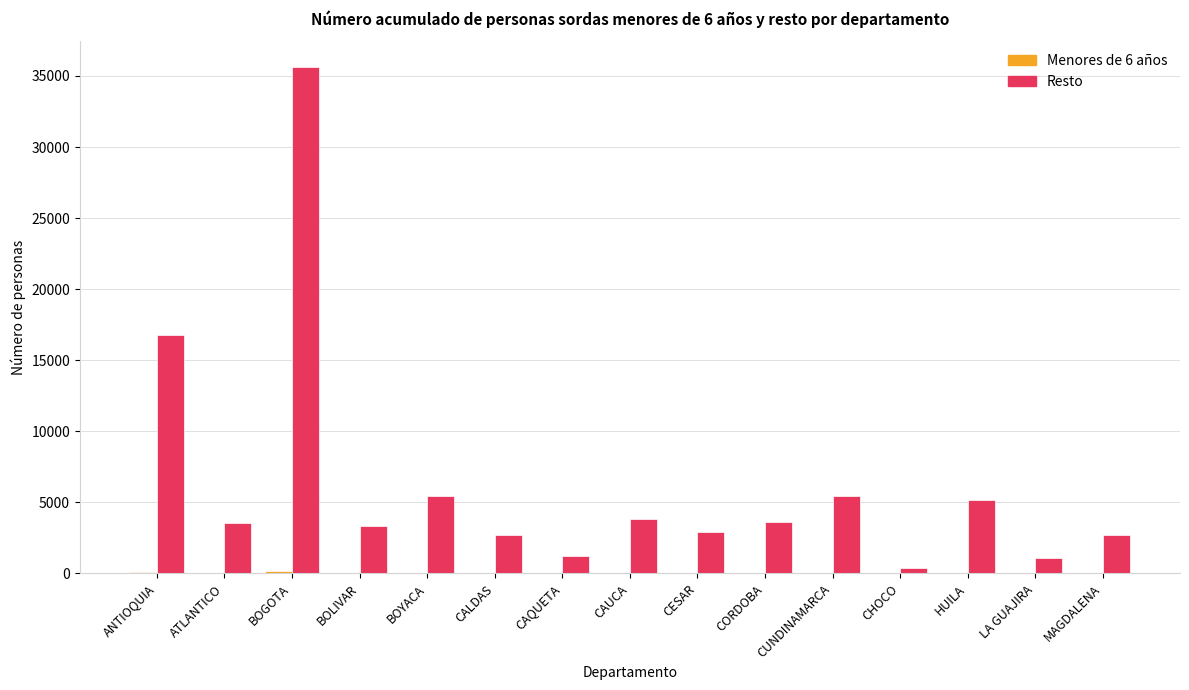

Between ANTIOQUIA and BOLIVAR, which series saw the biggest shift?

Resto